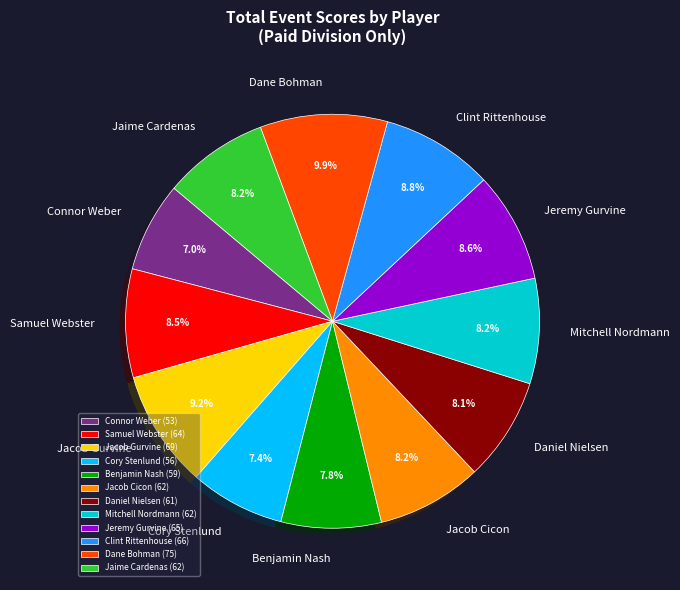

Which category has the biggest portion of the pie?

Dane Bohman